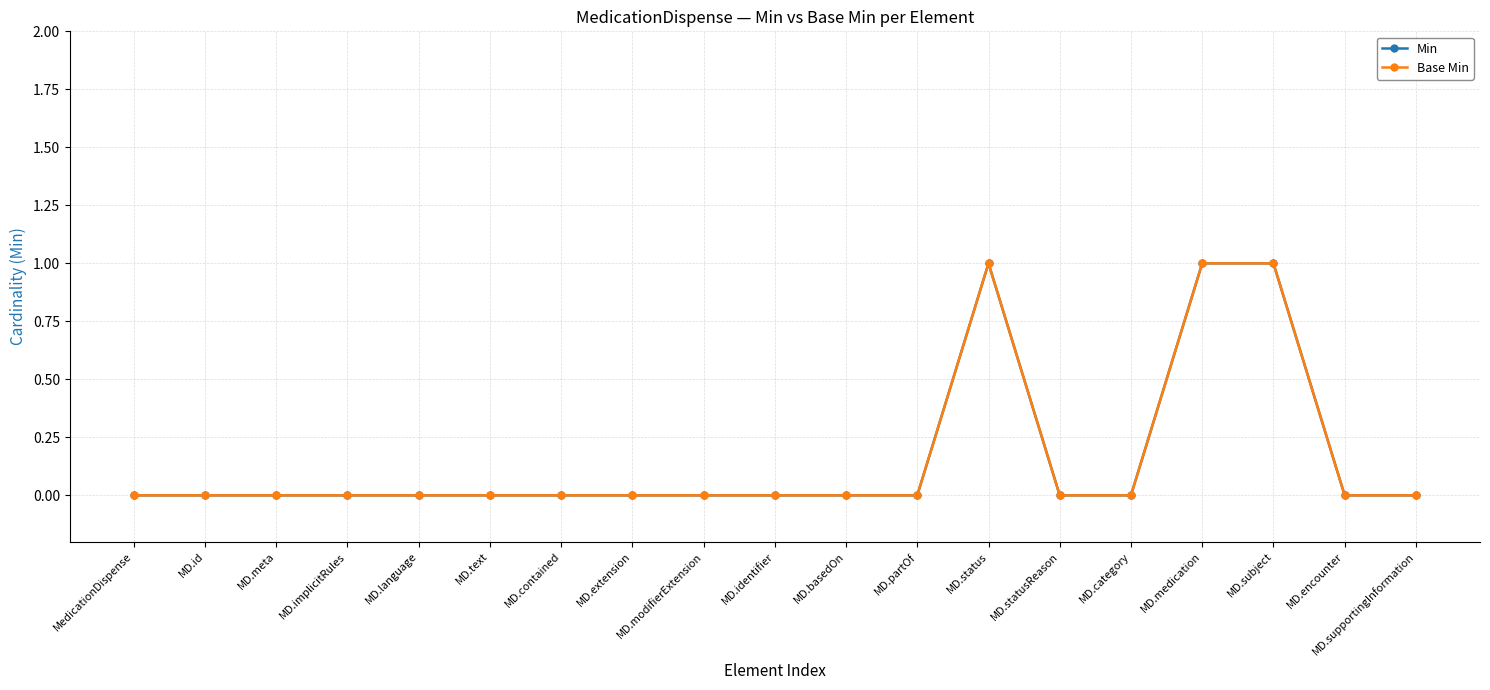

True or false: Base Min and Min cross at least once.

False